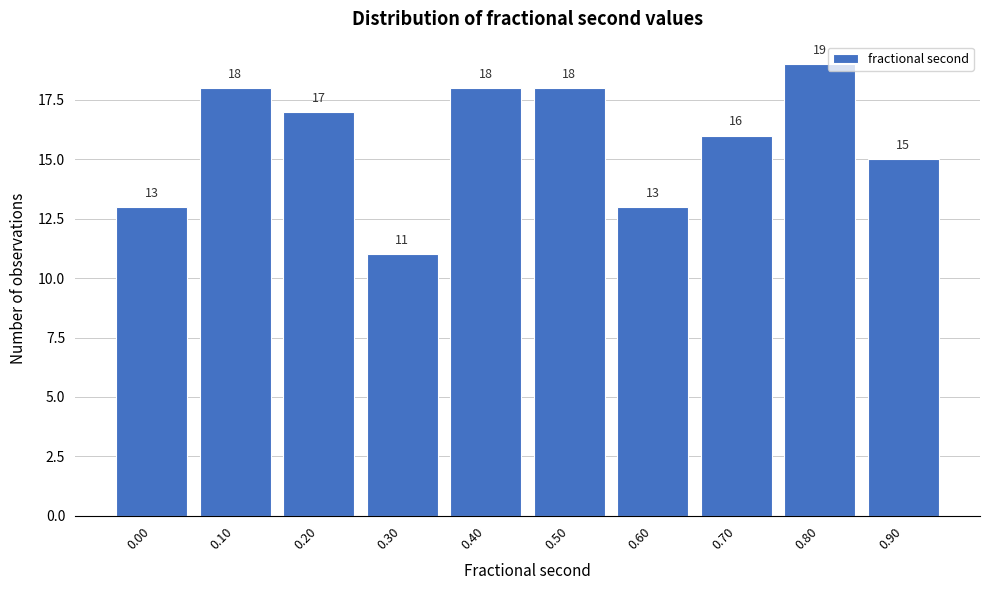

Reading right to left, extract all data points from this chart.

0.90=15	0.80=19	0.70=16	0.60=13	0.50=18	0.40=18	0.30=11	0.20=17	0.10=18	0.00=13